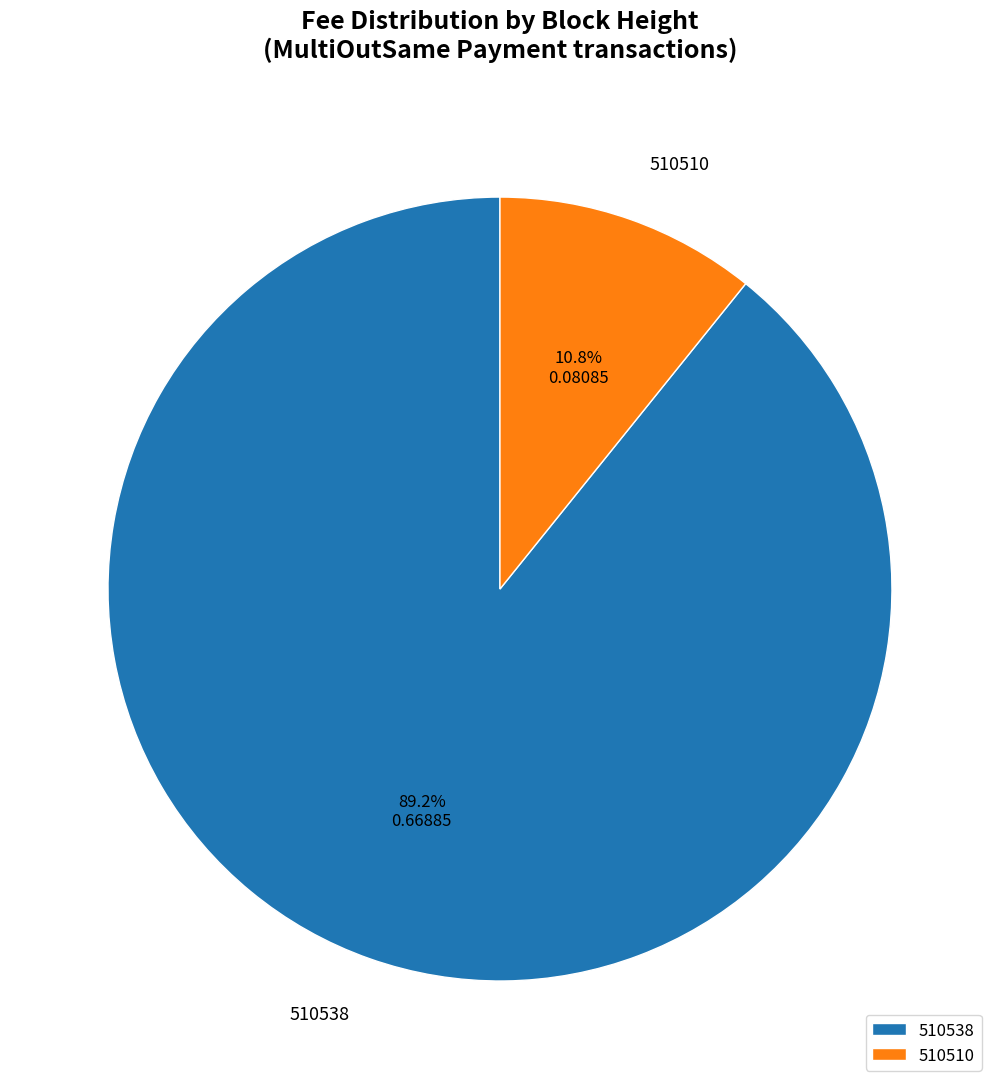

What percentage is the 510538 slice, to the nearest percent?

89%